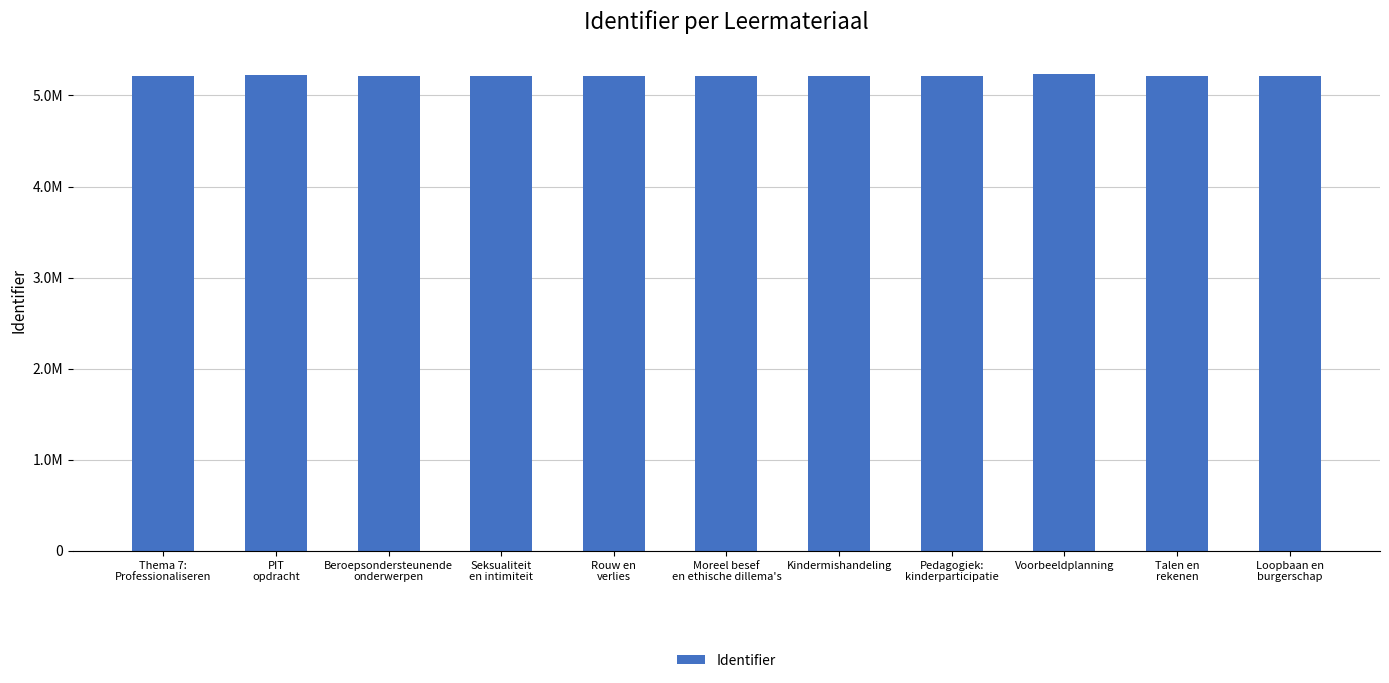

The chart shows a value of 5214296 at Rouw en
verlies. True or false?

True